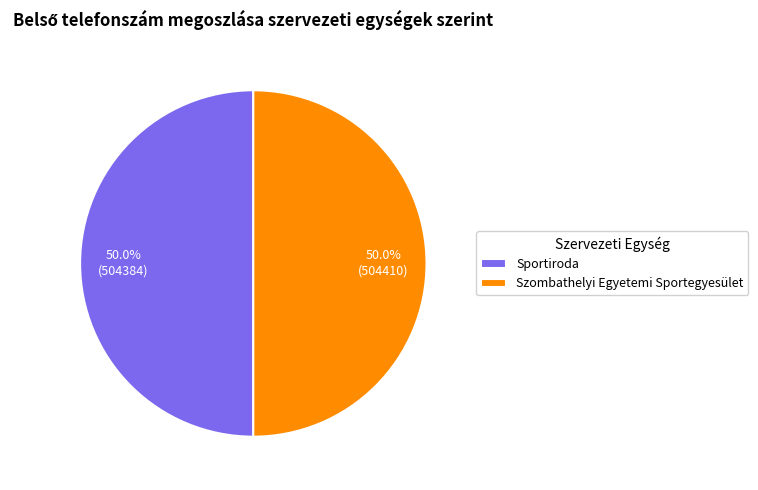

What percentage is the Sportiroda slice, to the nearest percent?

50%